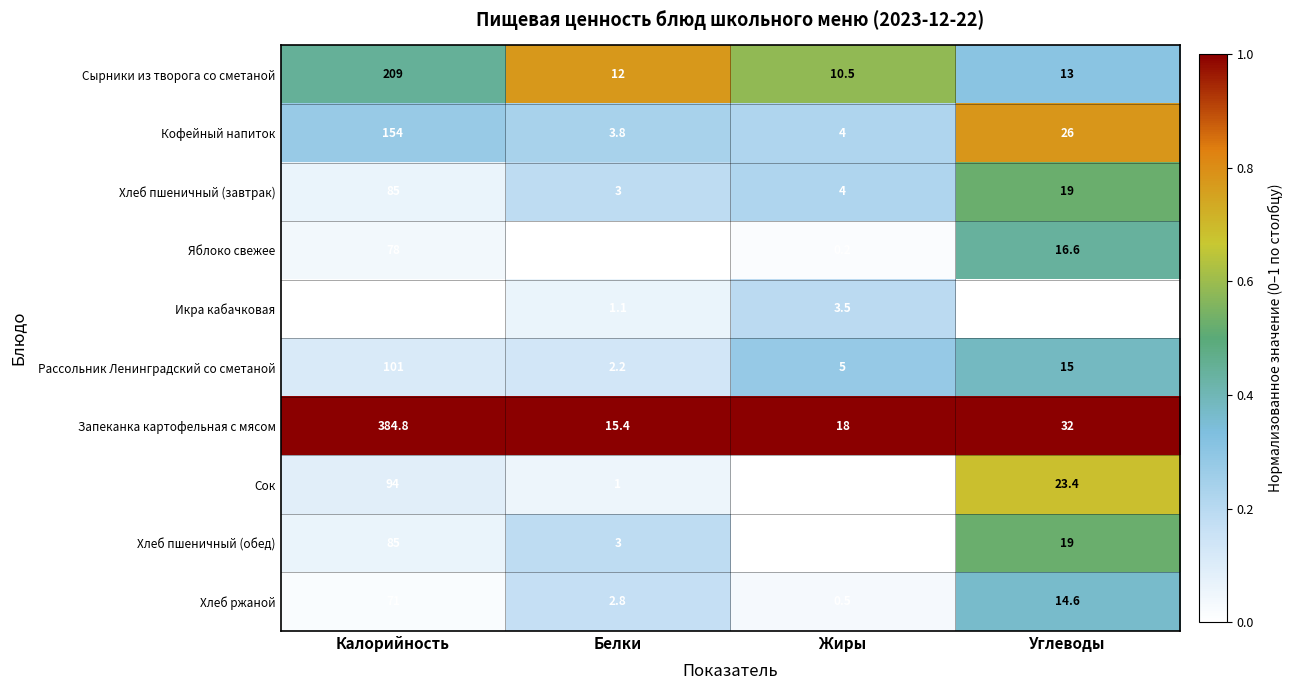

Is it true that Сок equals 1.0 at Белки?

True